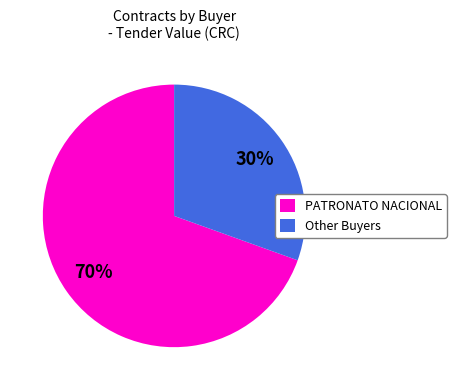

To the nearest percent, what percentage of the pie is Other Buyers?

30%